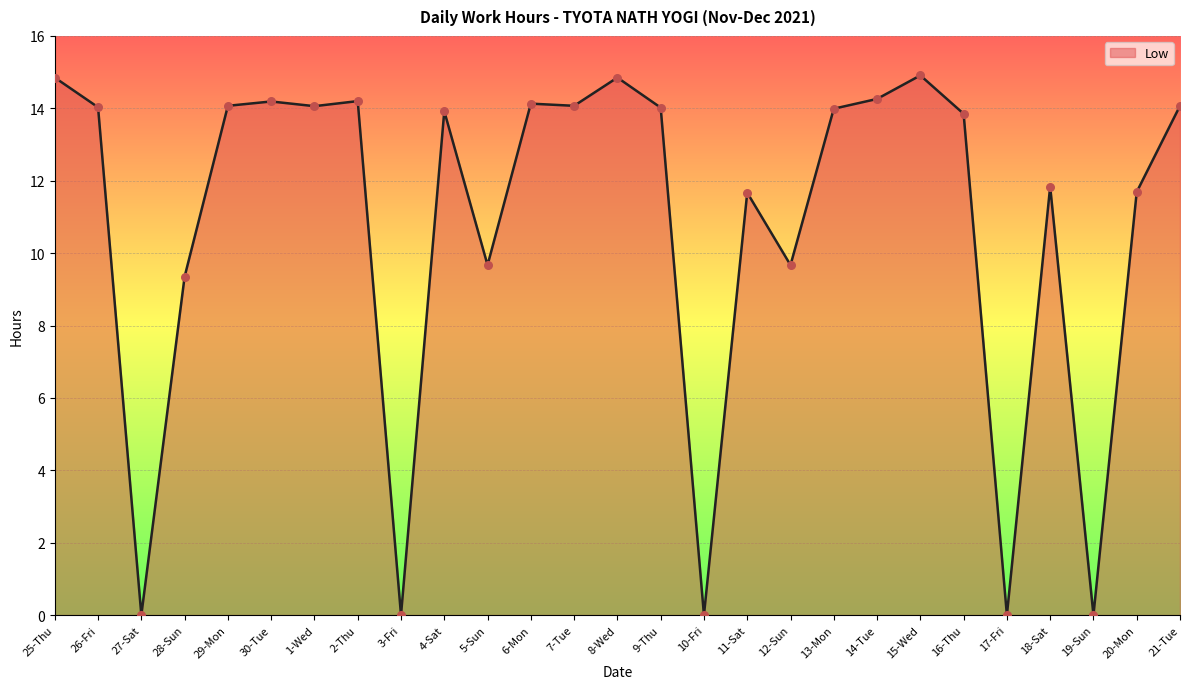

Approximately how many times larger is the value at 26-Fri compared to 4-Sat?

1.0